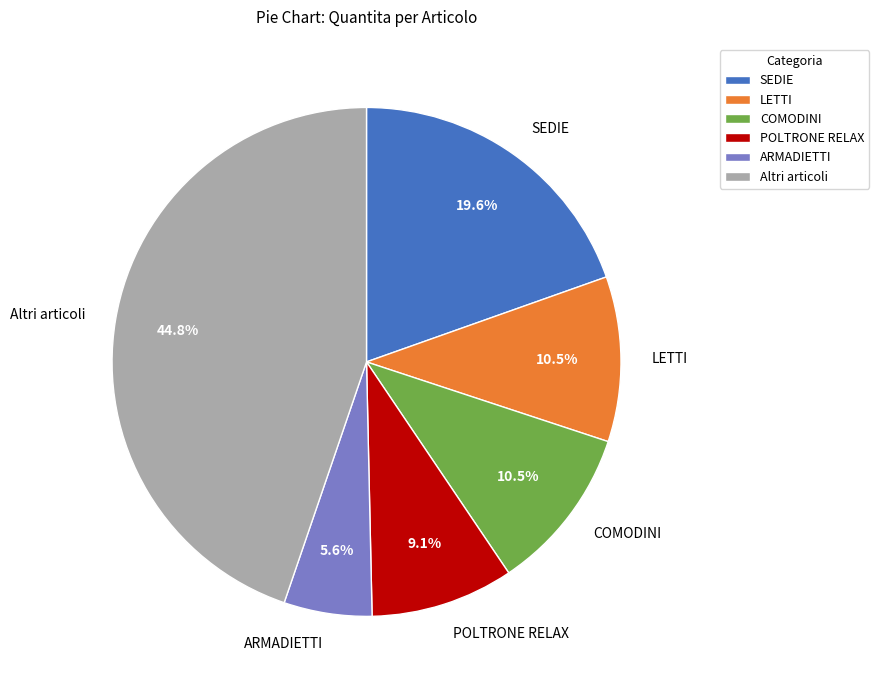

Is there any slice that represents more than half of the pie?

No